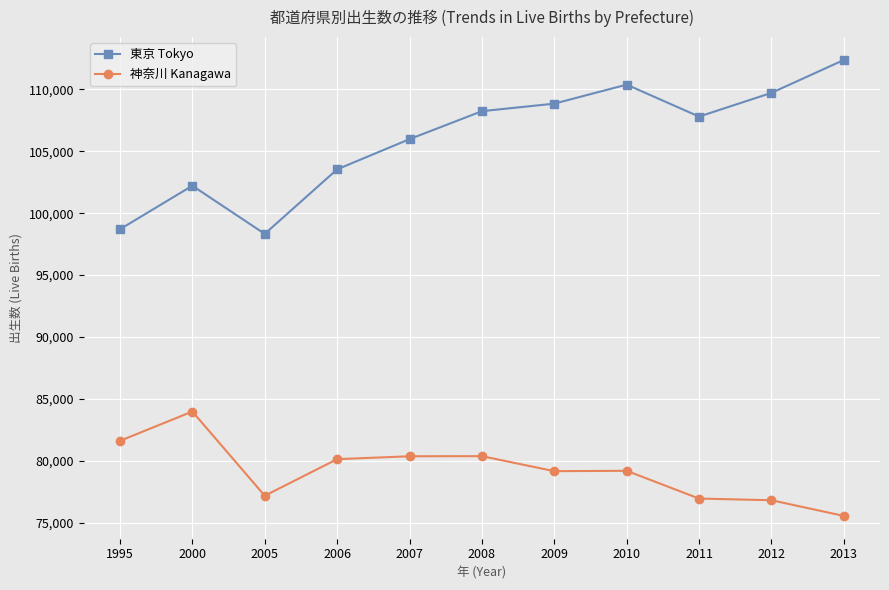

List the series in order of their overall mean, lowest first.

神奈川 Kanagawa, 東京 Tokyo